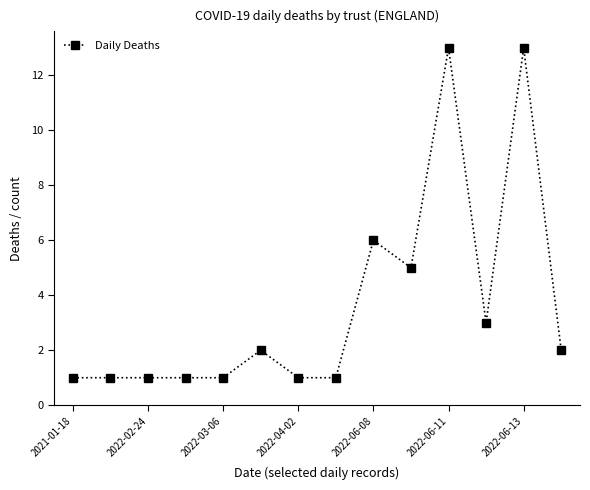

What is the maximum value shown in the chart?

13